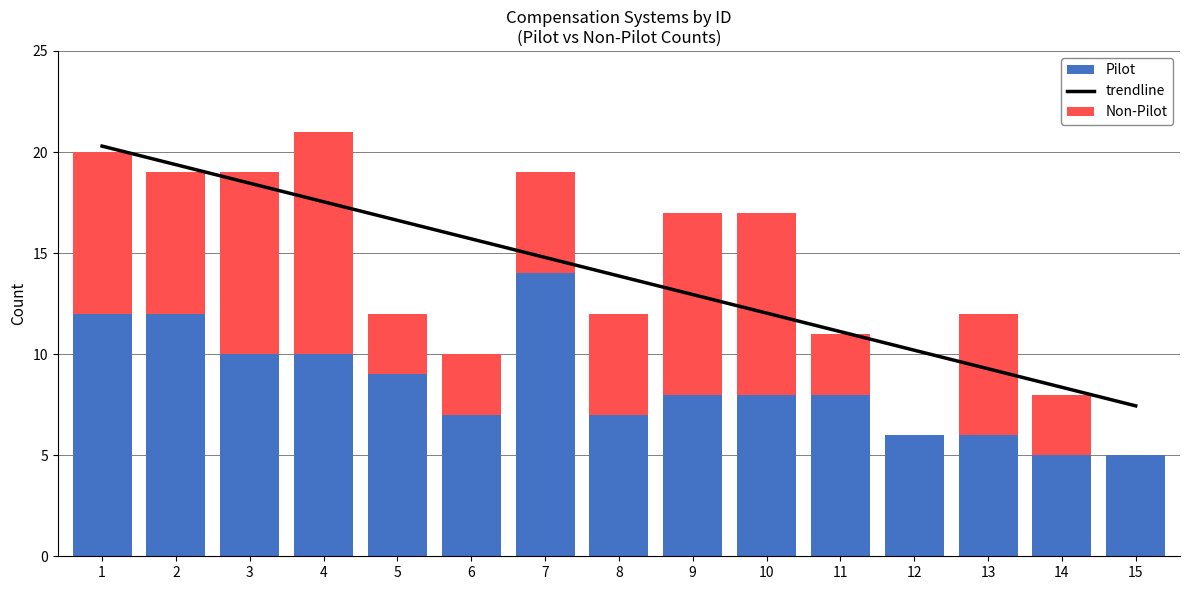

The value of Pilot at 9 is 14. True or false?

False